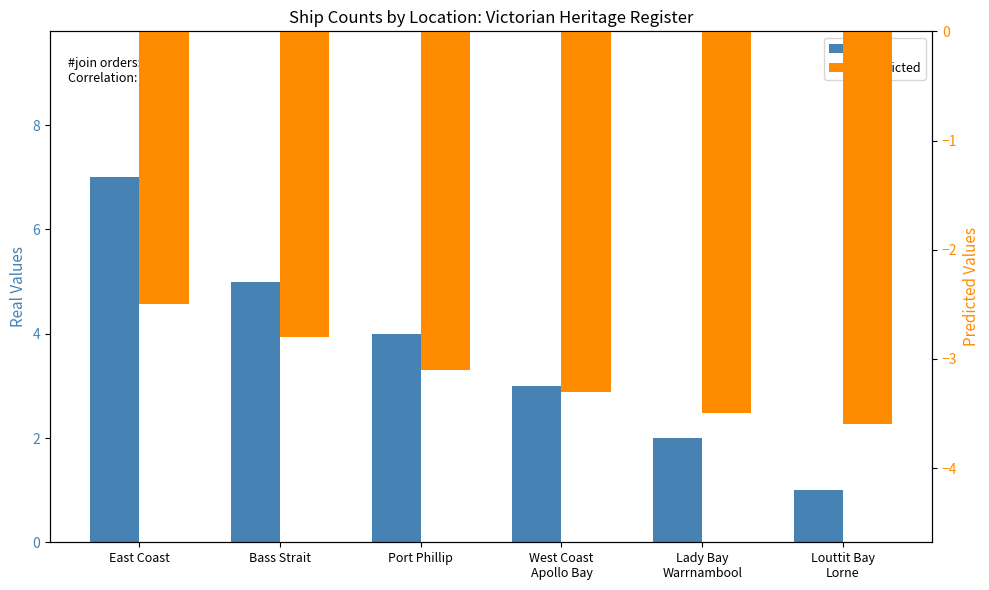

What position from the right is East Coast?

6